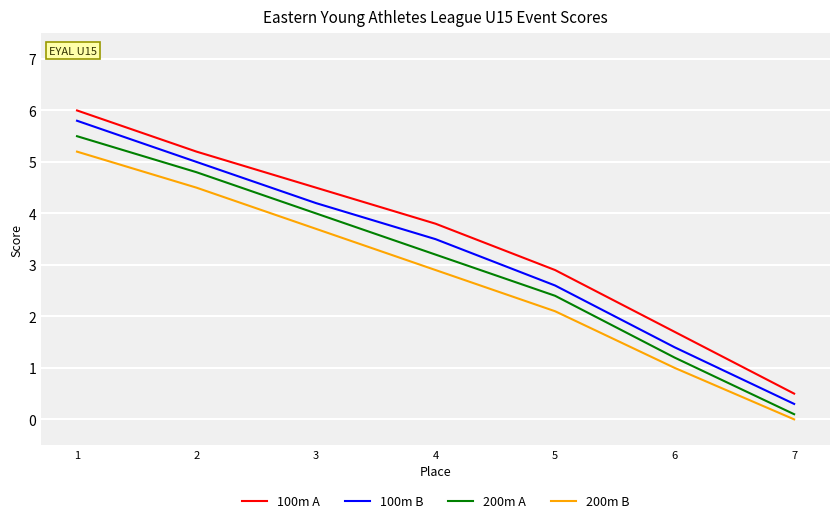

At how many categories does at least one series exceed 2?

5